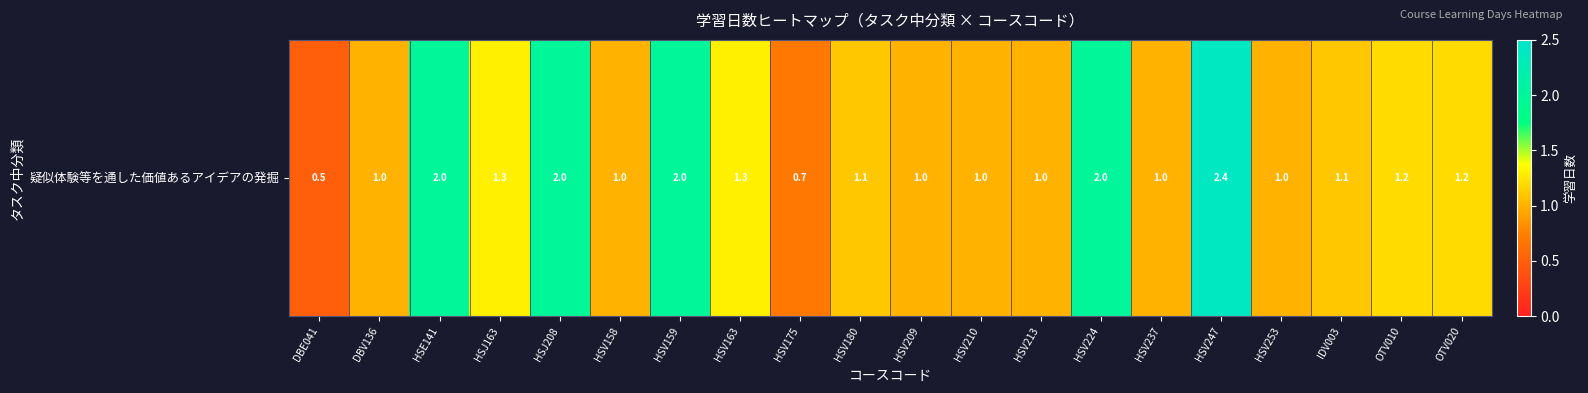

What is the minimum value shown in the chart?

0.5